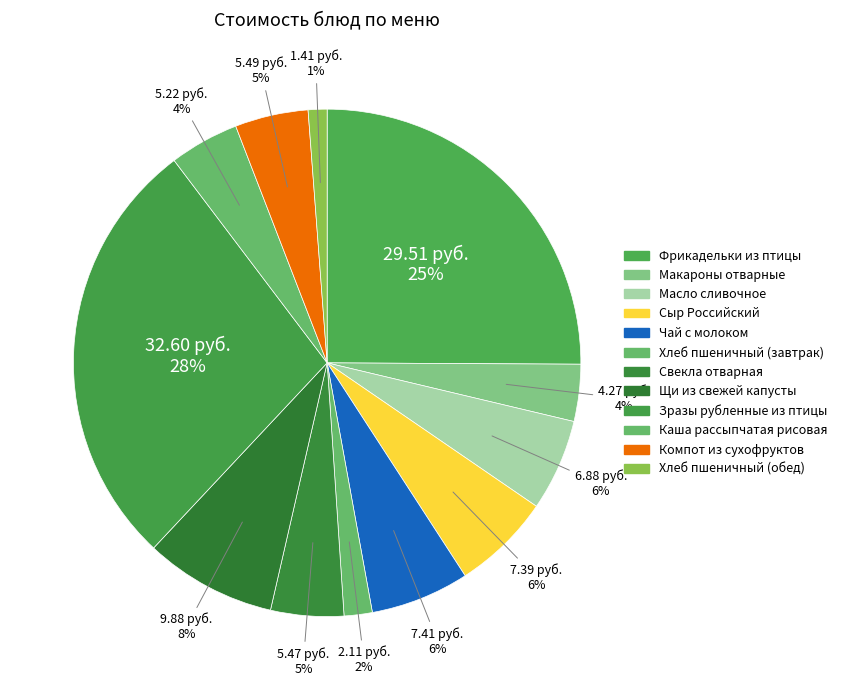

To the nearest percent, what portion does Сыр Российский represent?

6%